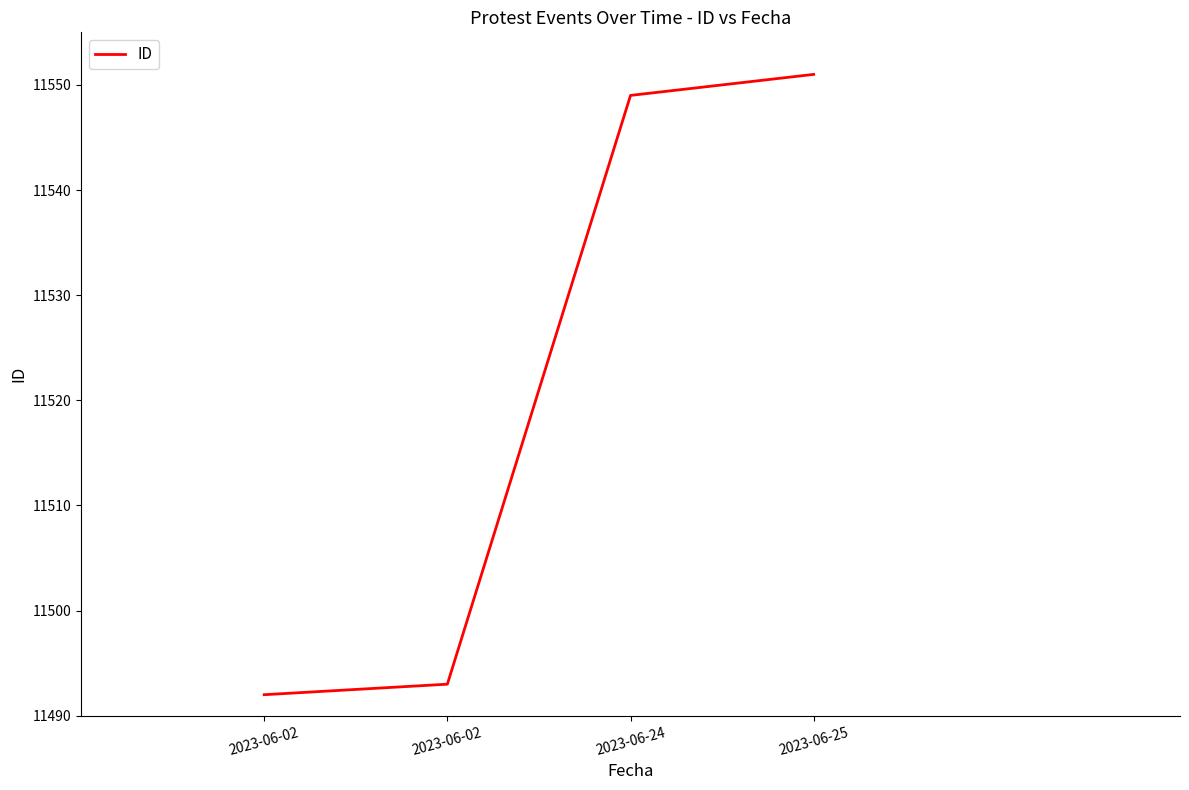

What is the greatest value displayed?

11551